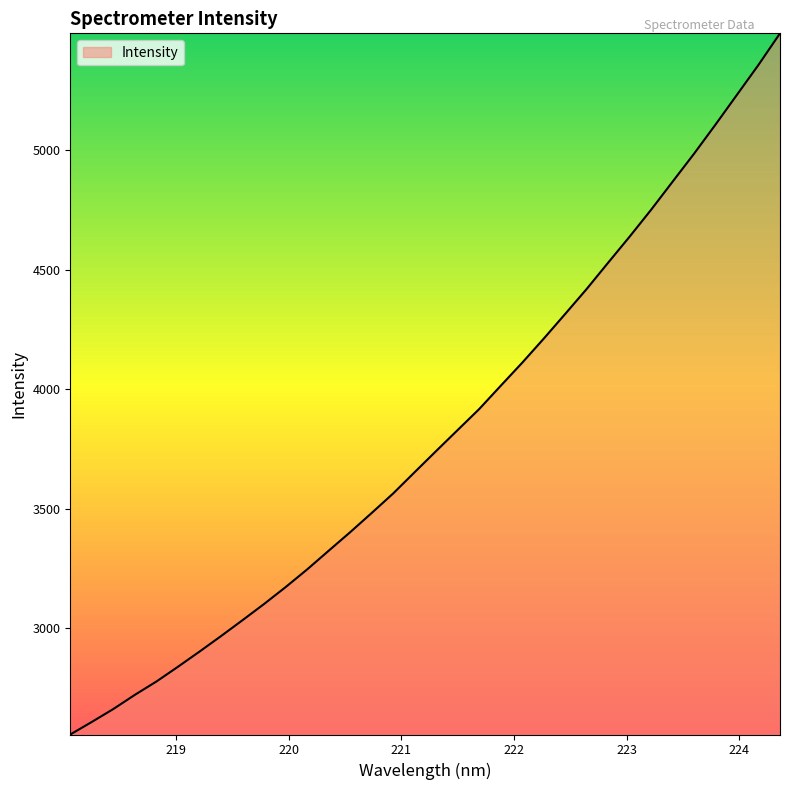

What is the greatest value displayed?

5489.5